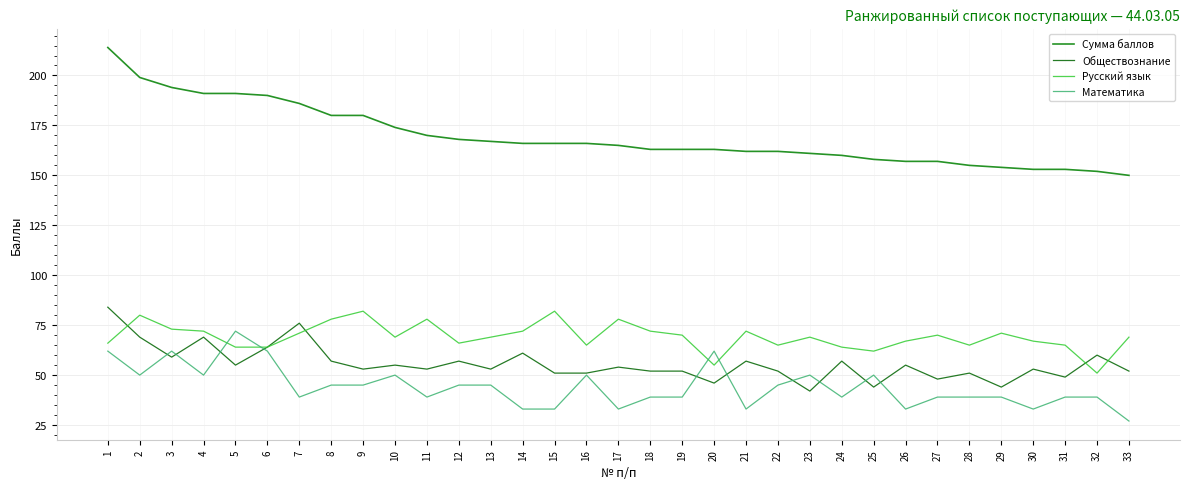

What is the total value across all series at 15?

332